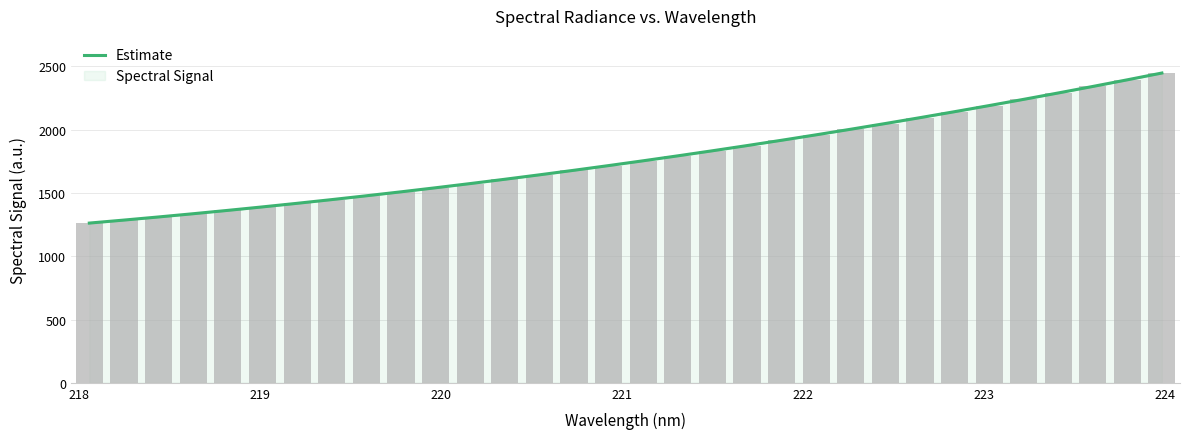

Reading left to right, extract all data points from this chart.

1262.4	1286.2	1310.8	1336.4	1362.9	1390.3	1418.7	1448.0	1478.2	1509.4	1541.6	1574.7	1608.8	1643.8	1679.9	1716.9	1754.9	1793.9	1834.0	1875.0	1917.1	1960.1	2004.2	2049.4	2095.5	2142.8	2191.1	2240.4	2290.8	2342.2	2394.8	2448.4